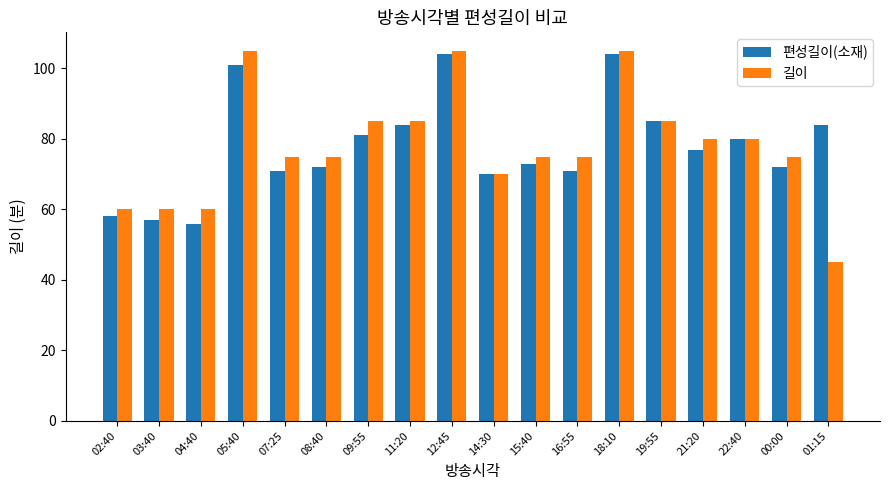

The value of 편성길이(소재) at 08:40 is 94. True or false?

False